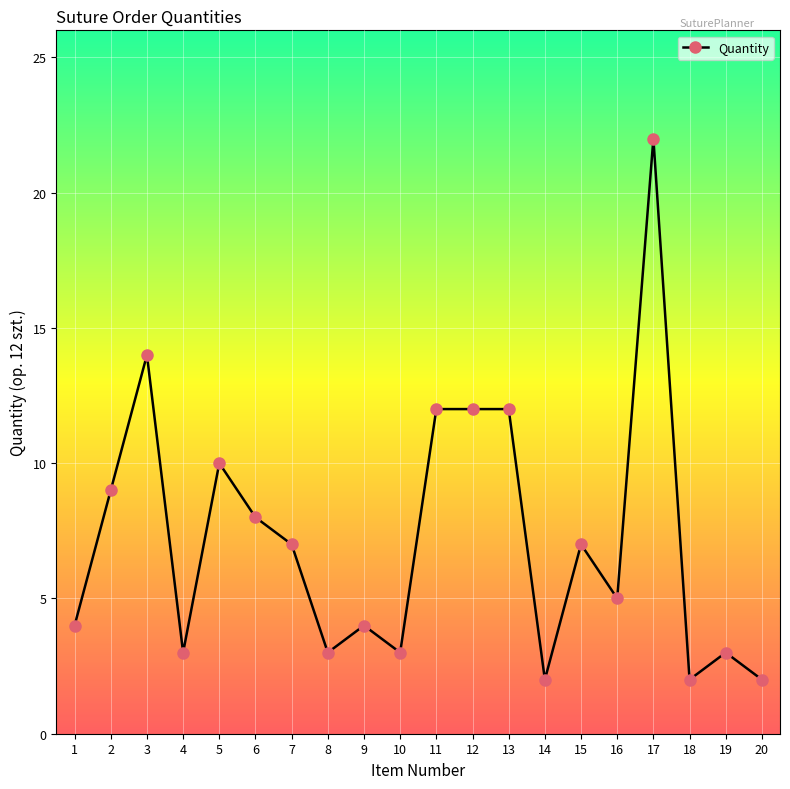

How many data points does each series have?

20